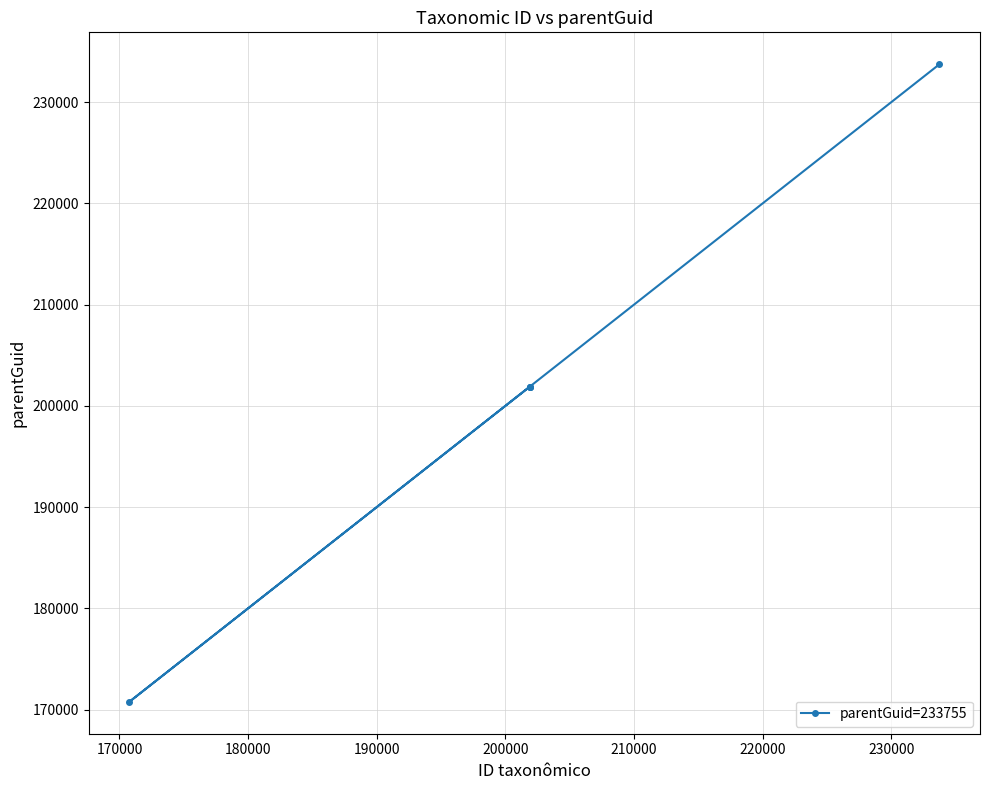

Count the number of categories in the chart.

5